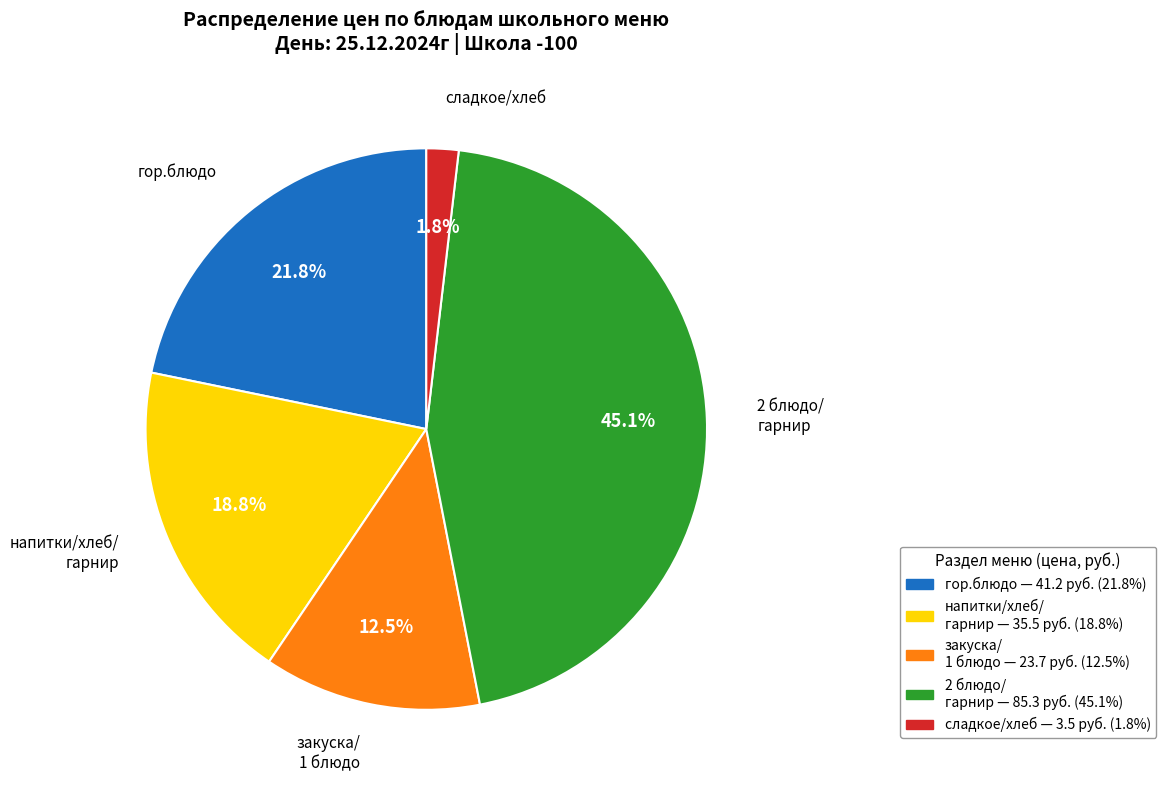

Does any single category account for the majority?

No